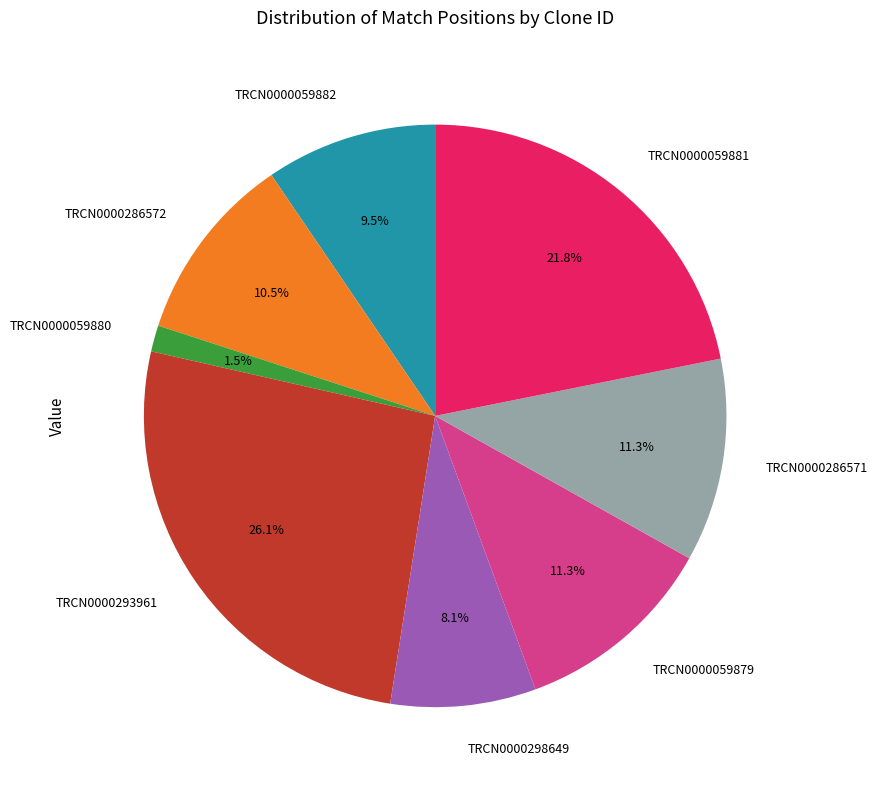

Between TRCN0000293961 and TRCN0000298649, which is larger?

TRCN0000293961